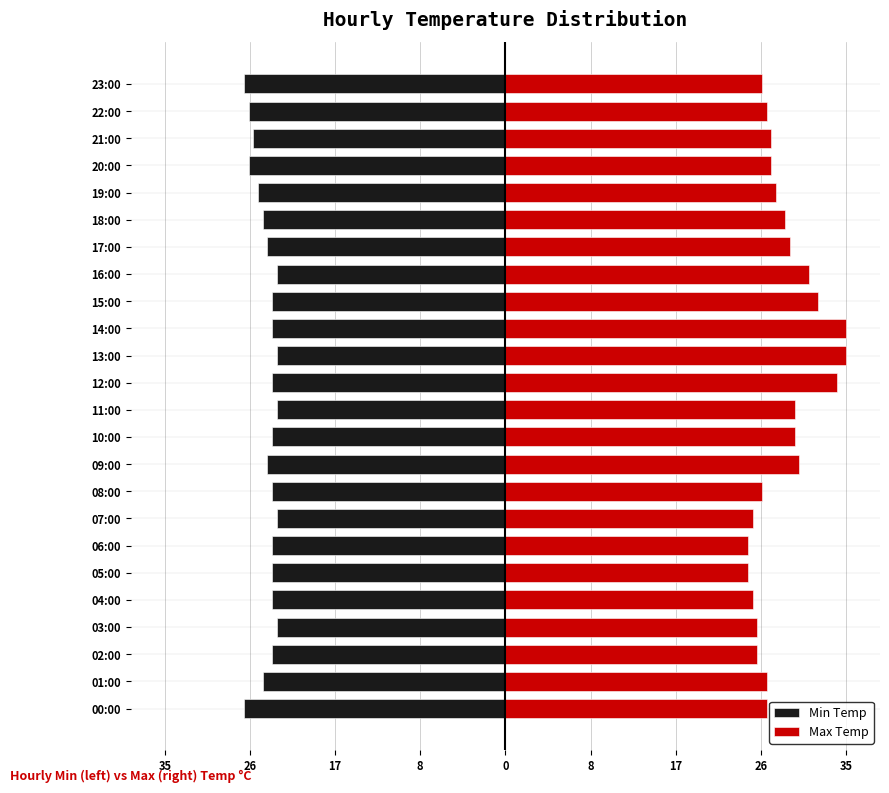

Which series has the largest total across all categories?

Max Temp